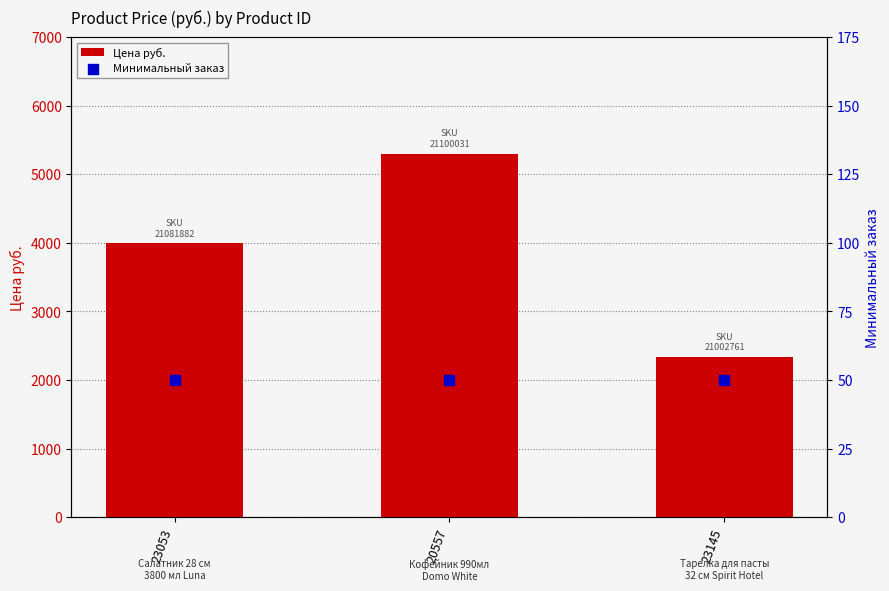

At which category is the sum across all series the highest?

20557